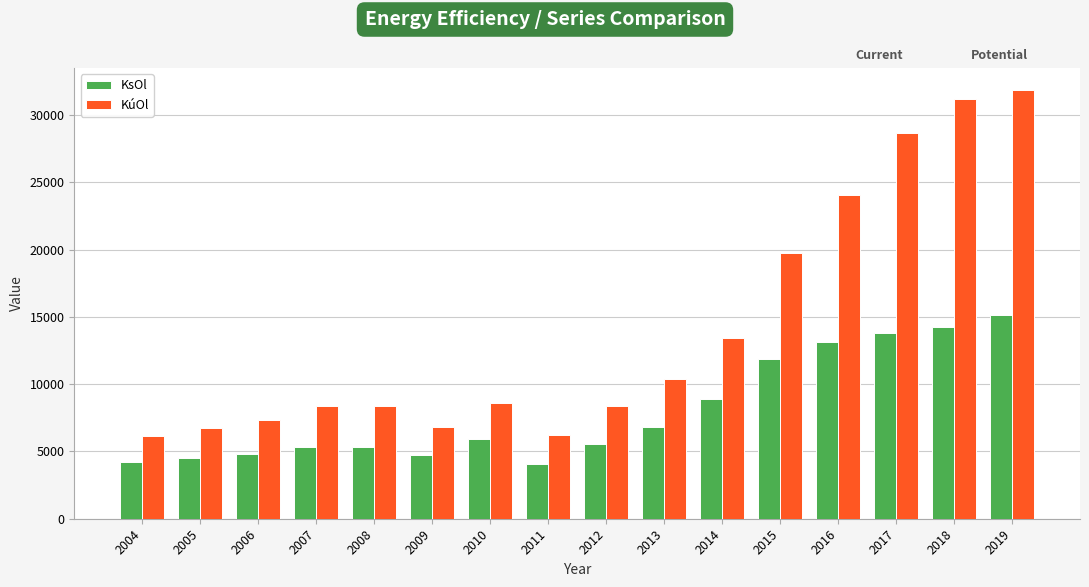

Which series has the widest spread of values?

KúOl